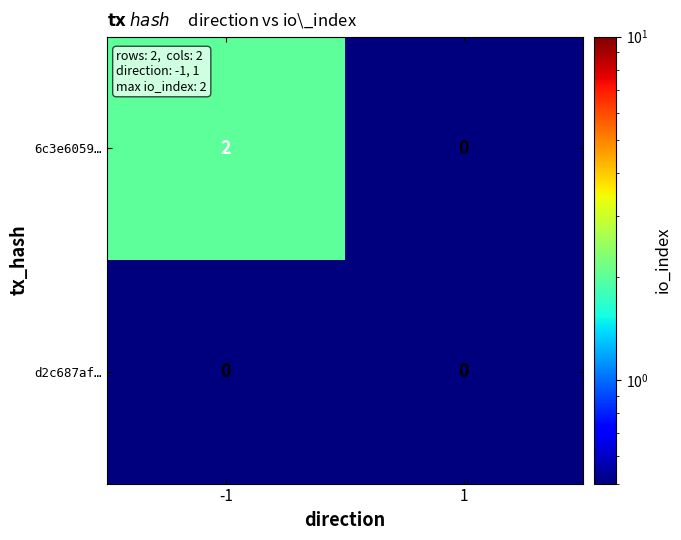

List the series in order of their overall mean, lowest first.

d2c687af…, 6c3e6059…